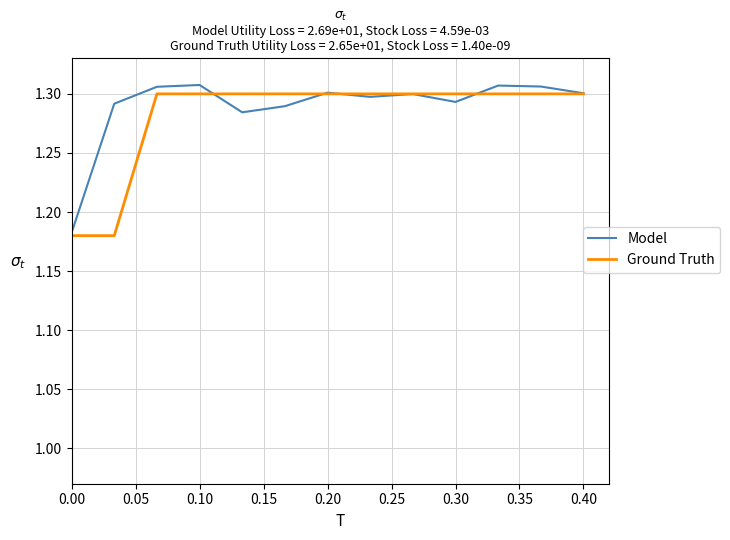

Is this an area chart (filled region under the line)?

No